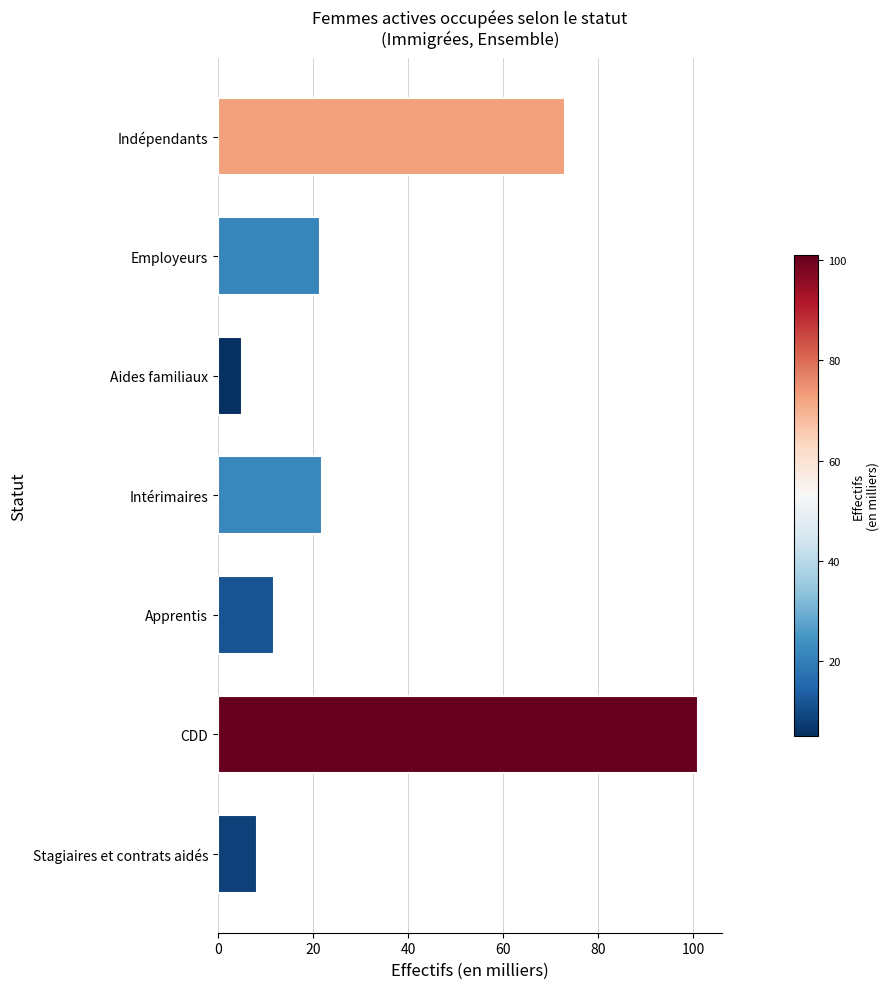

True or false: the data shows 30.8 at Indépendants.

False